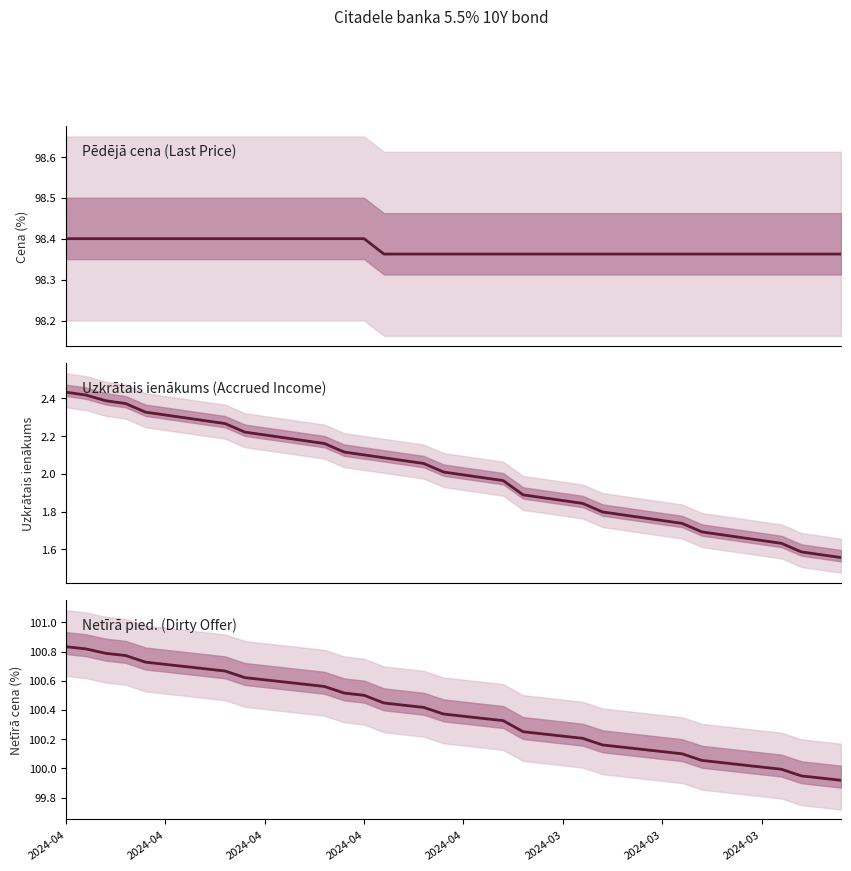

At which category is the sum across all series the highest?

2024-04